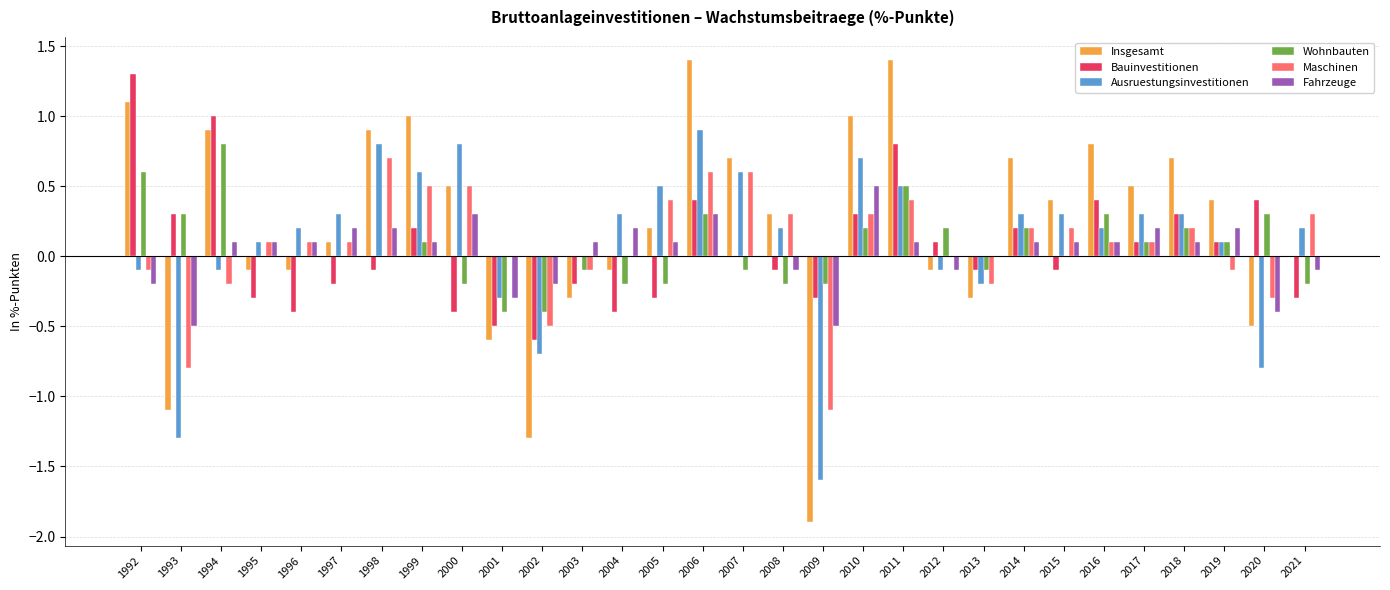

What are all the series names shown in the legend?

Insgesamt, Bauinvestitionen, Ausruestungsinvestitionen, Wohnbauten, Maschinen, Fahrzeuge